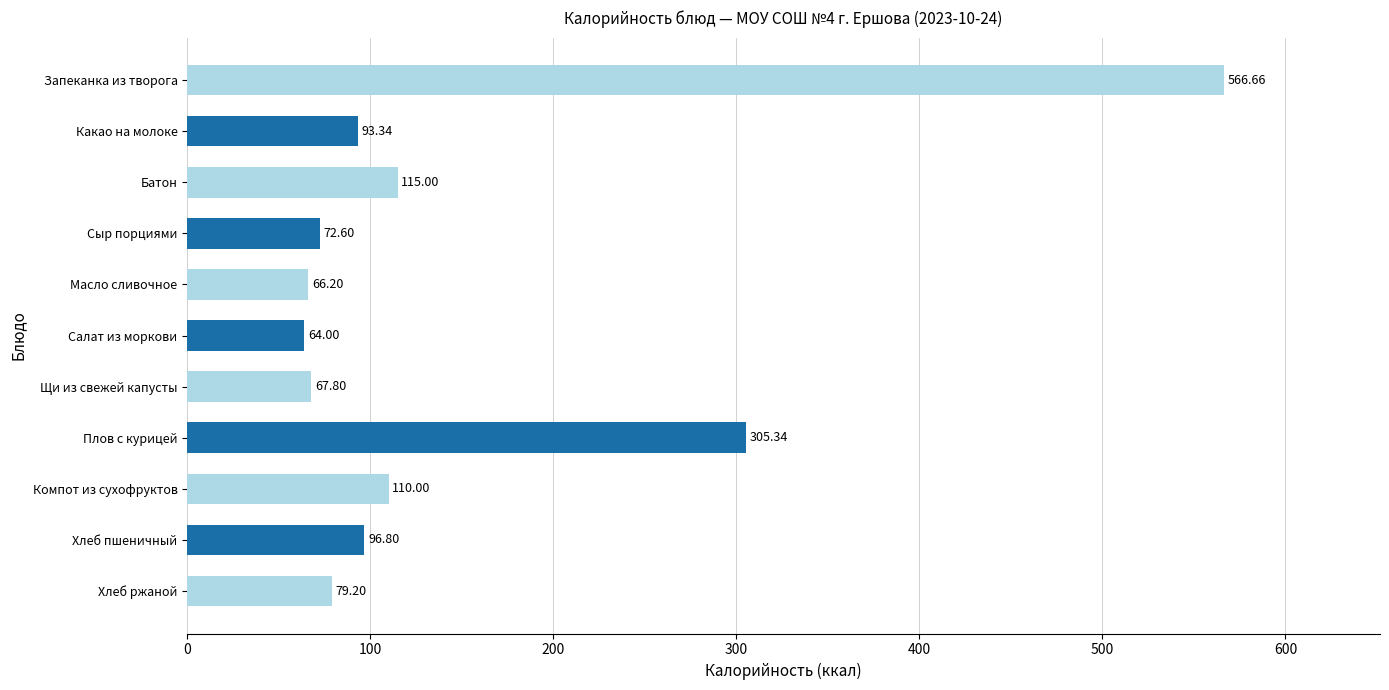

What is the sum of all values?

1636.9